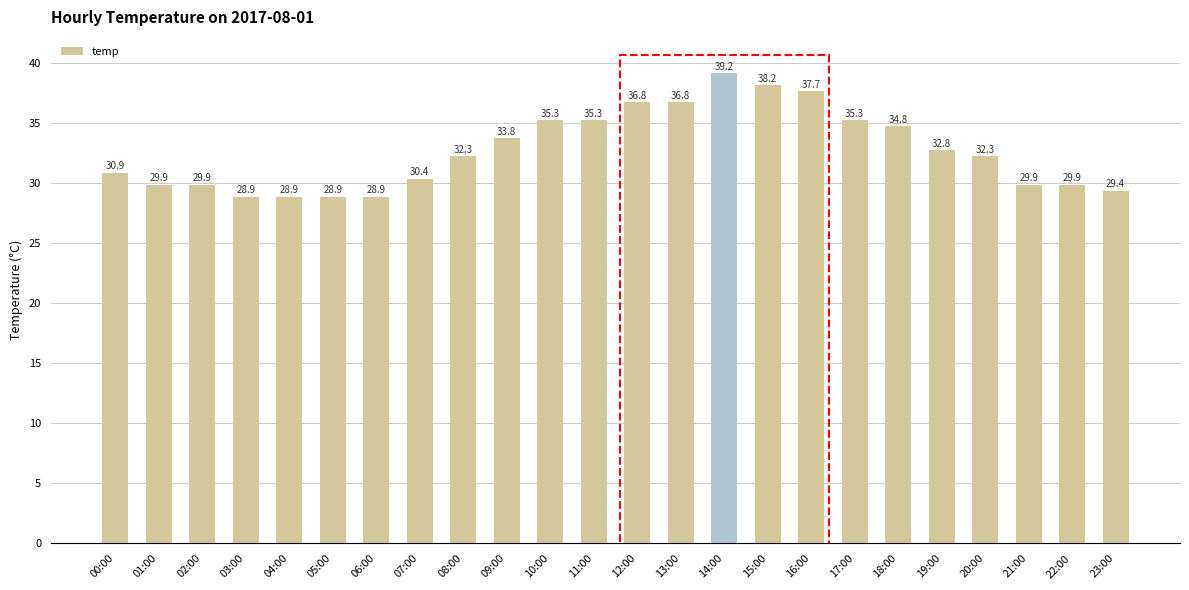

How many values exceed 32?

13